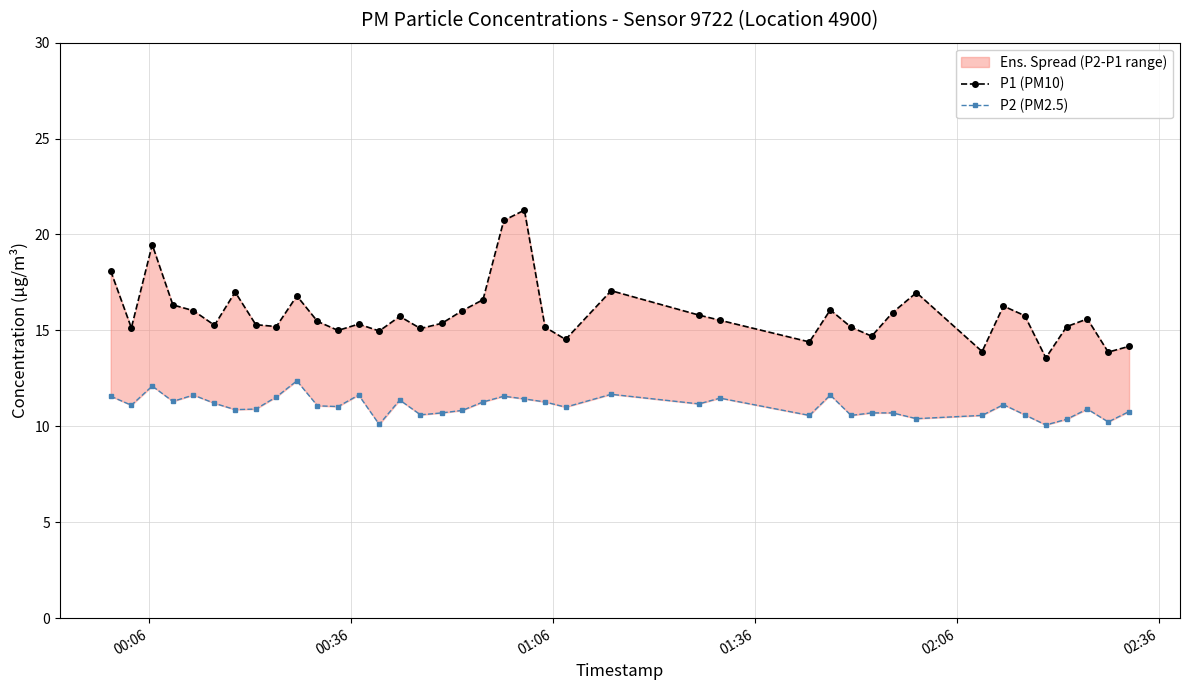

Is the value of P2 (PM2.5) at 24 greater than the value of P1 (PM10) at 20?

No